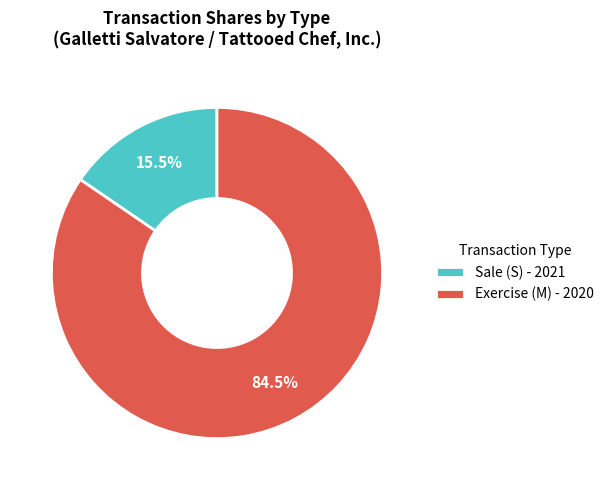

Which slice is the smallest?

Sale (S) - 2021